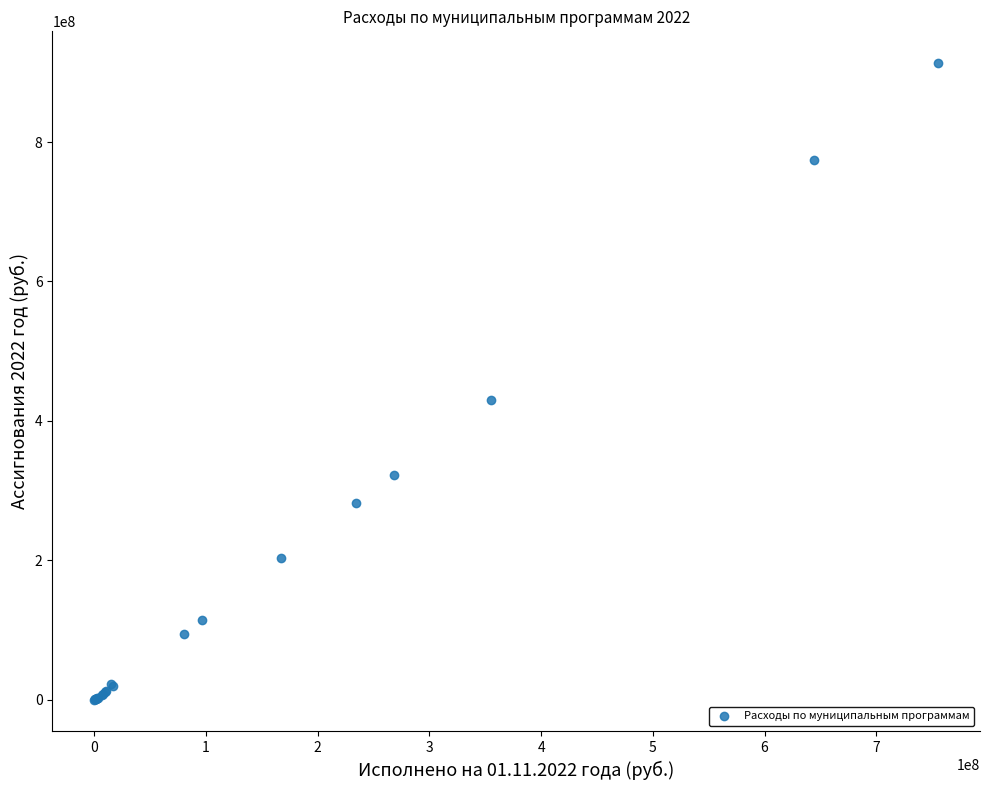

What Y value in the scatter plot is closest to 456646282?

429946694.4